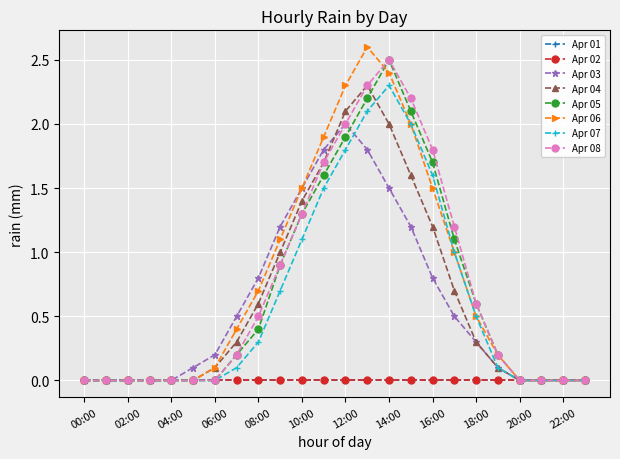

True or false: Apr 05 has more than 0 points higher than both neighbors.

True